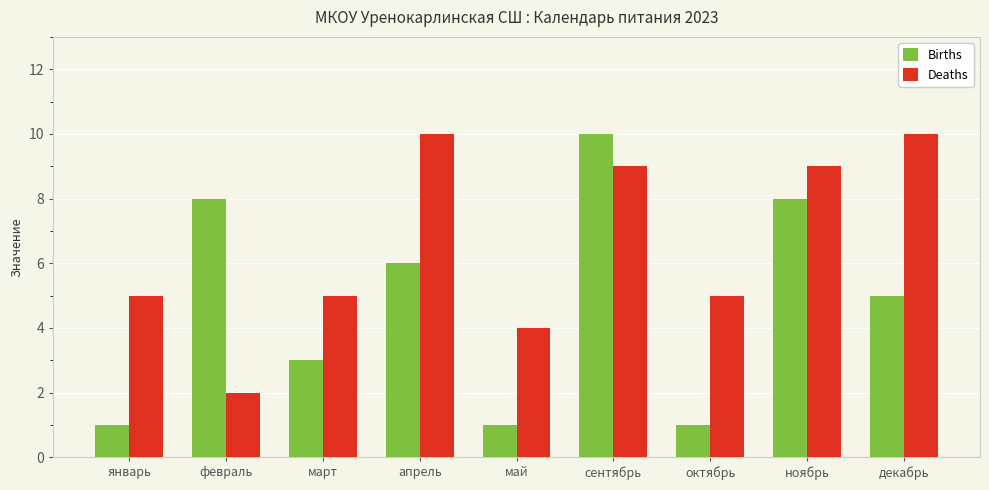

Does the chart contain any negative values?

No